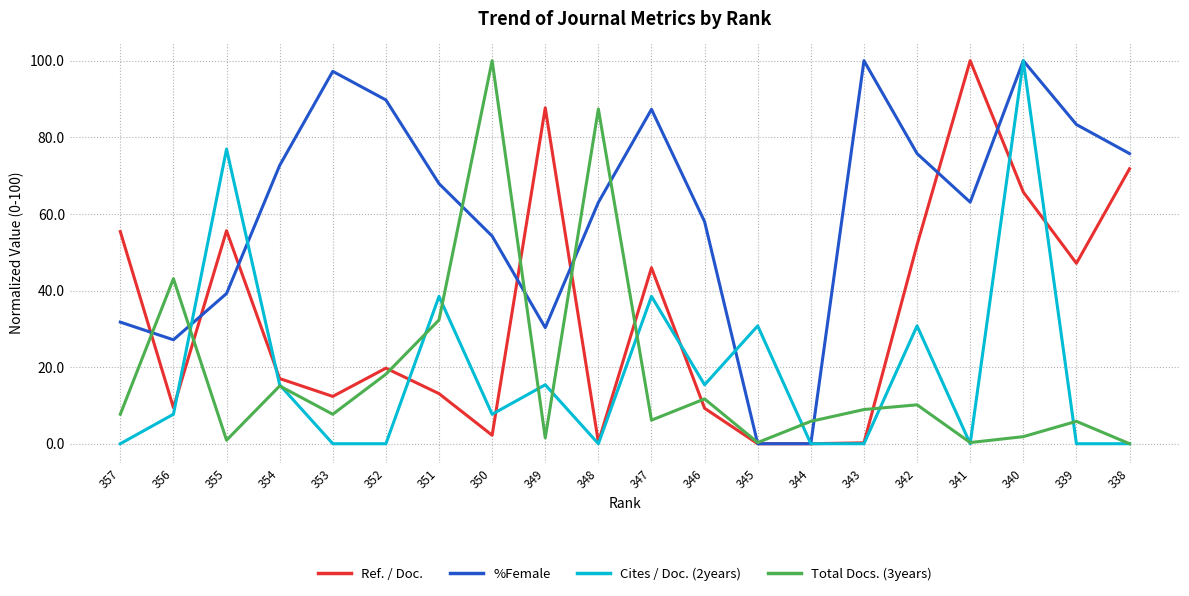

Where is the first local maximum for Total Docs. (3years)?

356